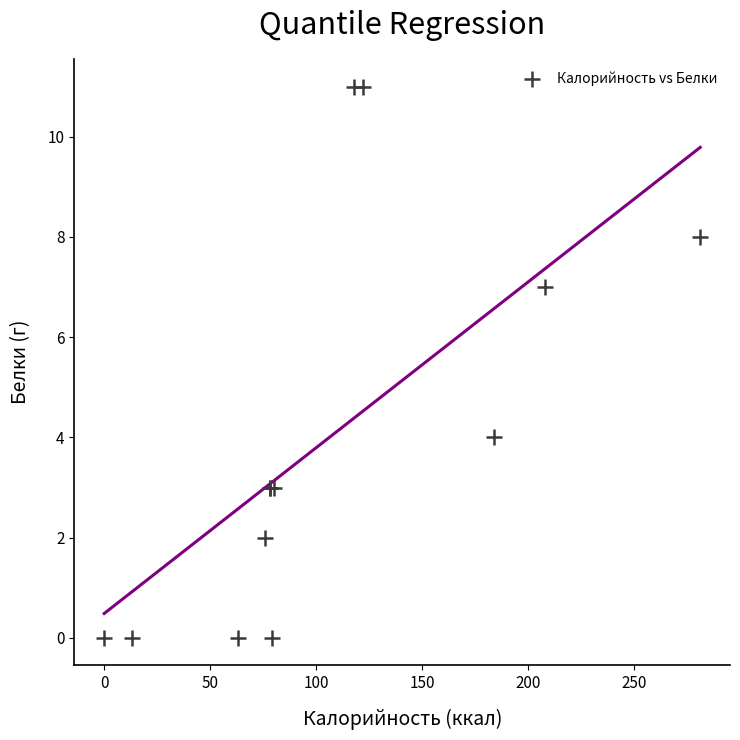

What Y value in the scatter plot is closest to 5?

4